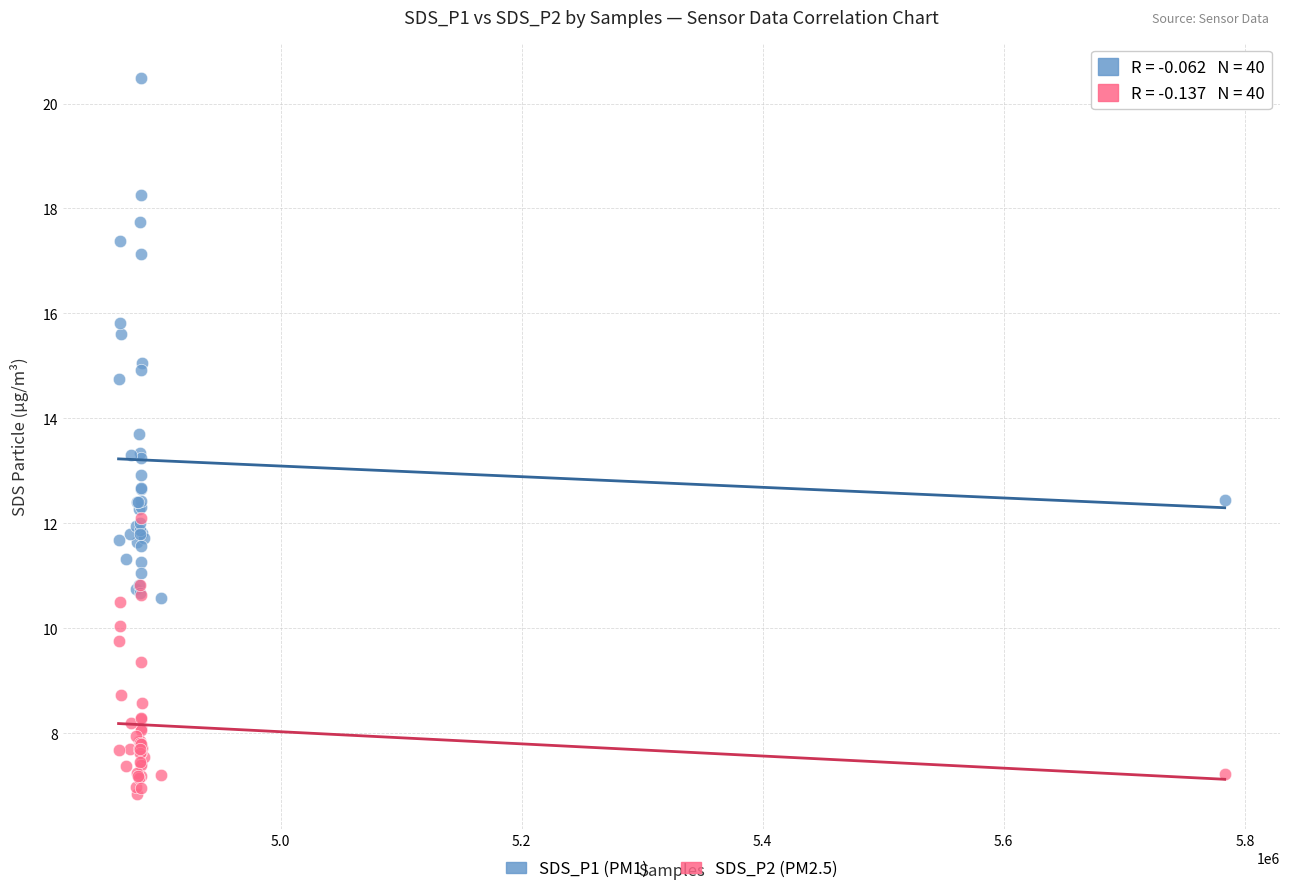

What are all the series names shown in the legend?

SDS_P1 (PM1), SDS_P2 (PM2.5)